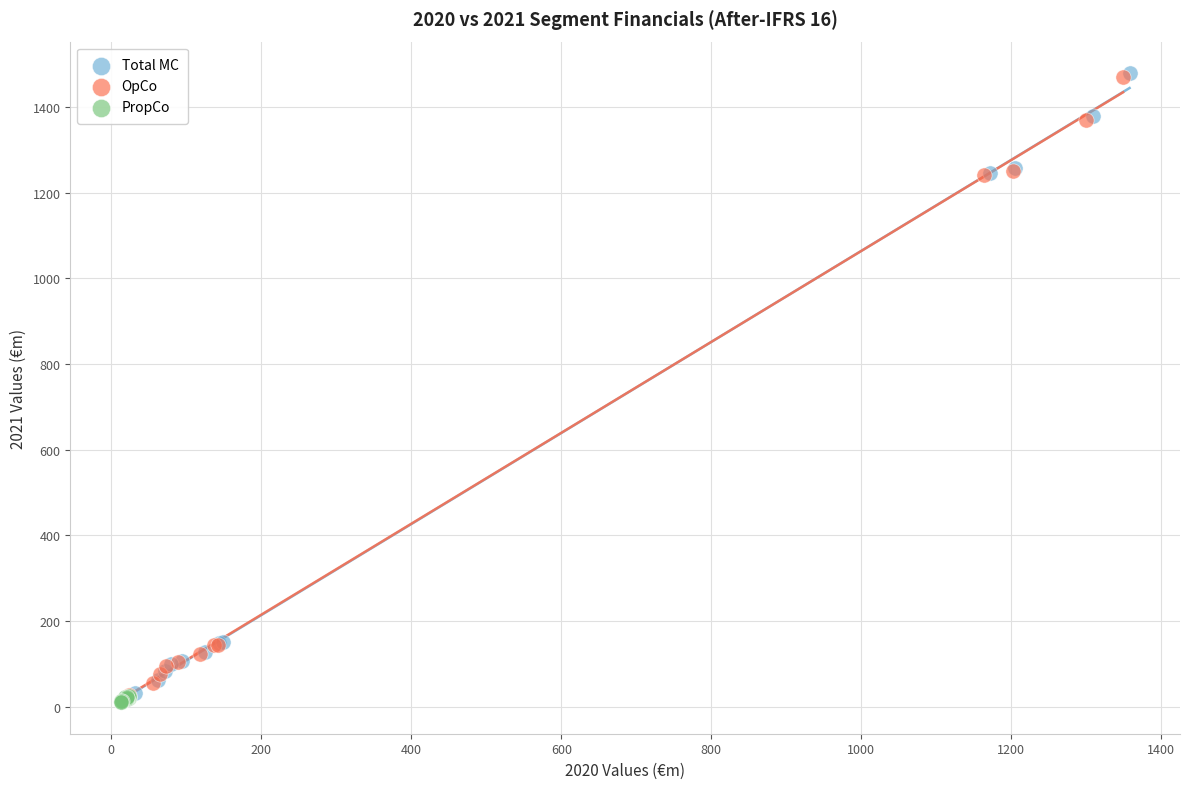

Which series has the largest Y range (max minus min)?

Total MC